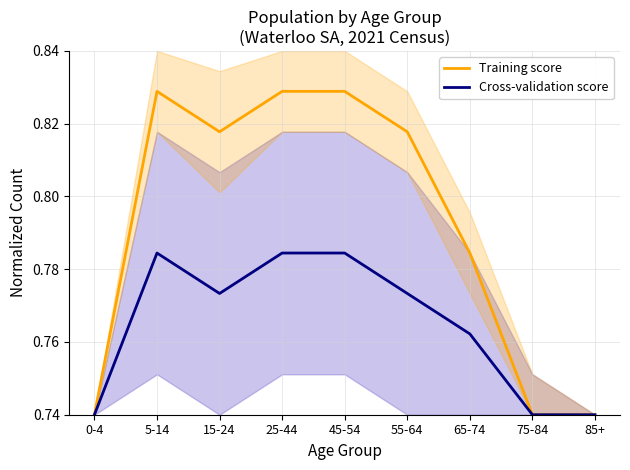

List the series in order of their peak value, highest first.

Training score, Cross-validation score